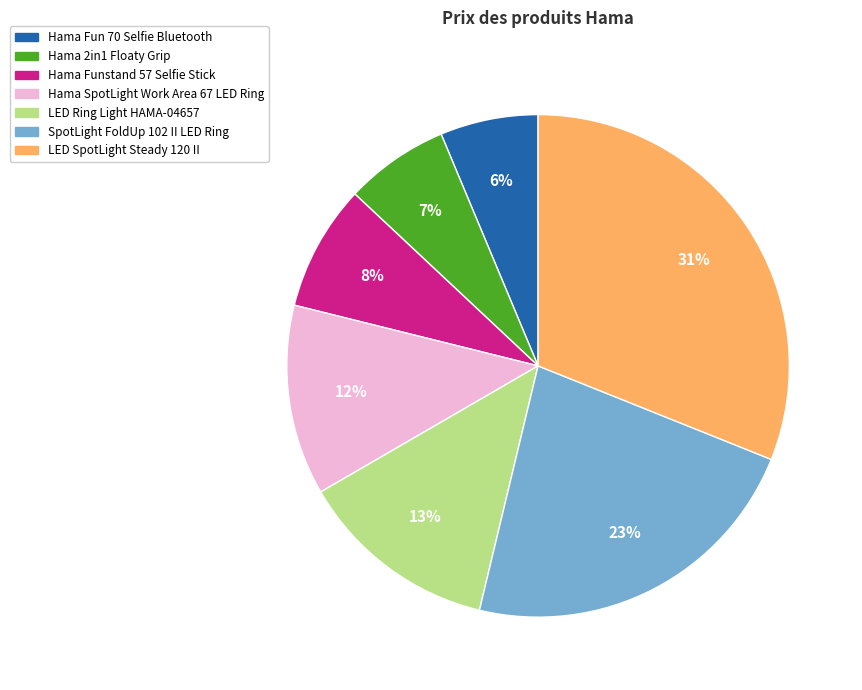

Is there any slice that represents more than half of the pie?

No